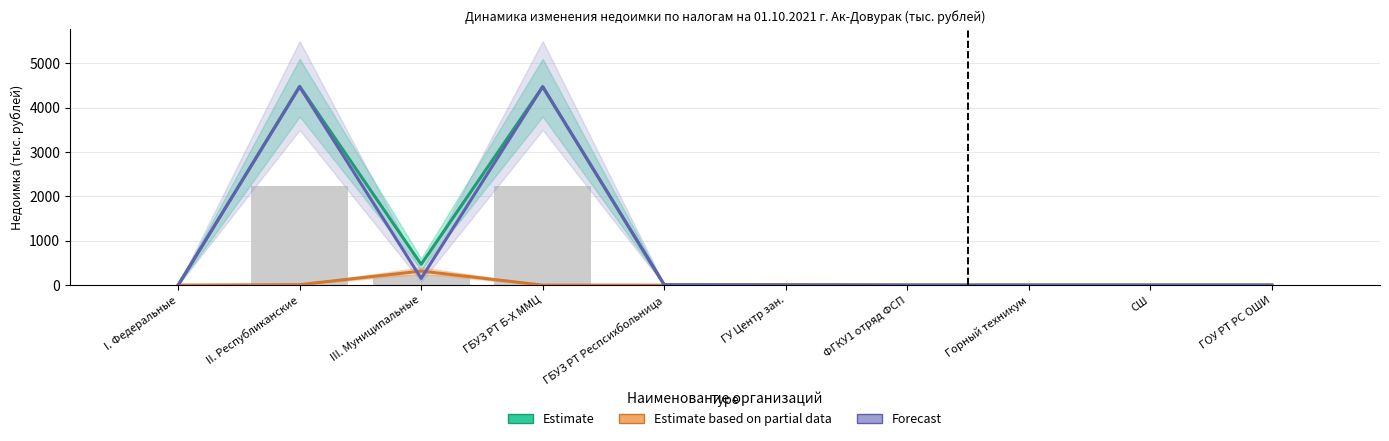

How many values in Estimate are above zero?

6